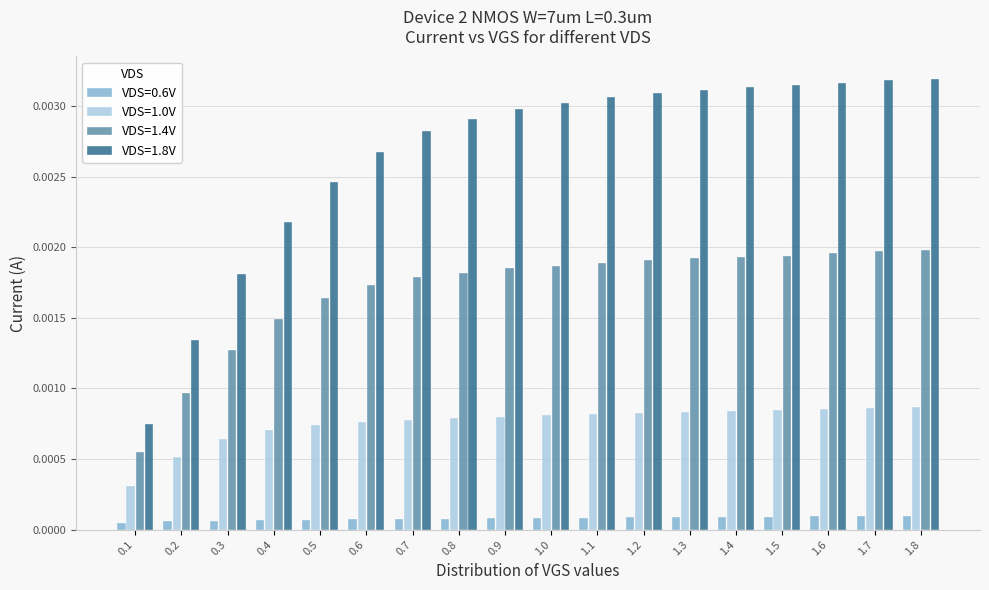

At 0.8, list the series in order from largest to smallest.

VDS=1.8V, VDS=1.4V, VDS=1.0V, VDS=0.6V